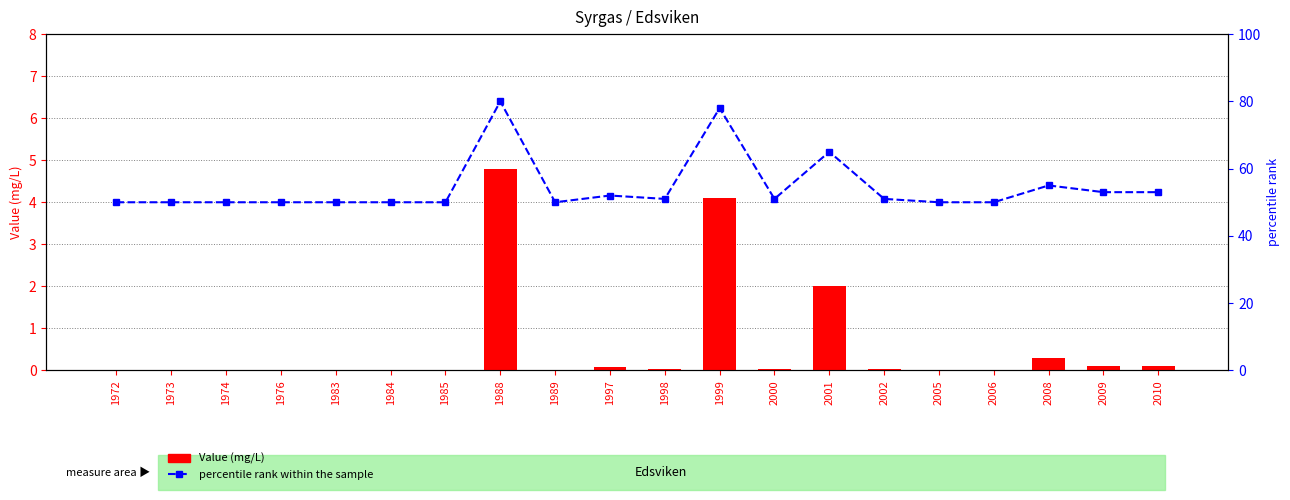

Reading right to left, extract all data points from this chart.

Value: 2010=0.1	2009=0.1	2008=0.3	2006=0.0	2005=0.0	2002=0.0	2001=2.0	2000=0.0	1999=4.1	1998=0.0	1997=0.1	1989=0.0	1988=4.8	1985=0.0	1984=0.0	1983=0.0	1976=0.0	1974=0.0	1973=0.0	1972=0.0
percentile rank within the sample: 2010=53.0	2009=53.0	2008=55.0	2006=50.0	2005=50.0	2002=51.0	2001=65.0	2000=51.0	1999=78.0	1998=51.0	1997=52.0	1989=50.0	1988=80.0	1985=50.0	1984=50.0	1983=50.0	1976=50.0	1974=50.0	1973=50.0	1972=50.0